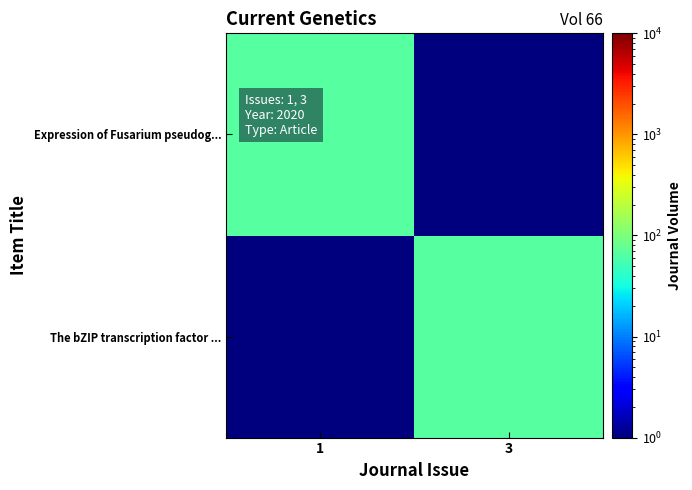

What is the greatest value displayed?

66.0